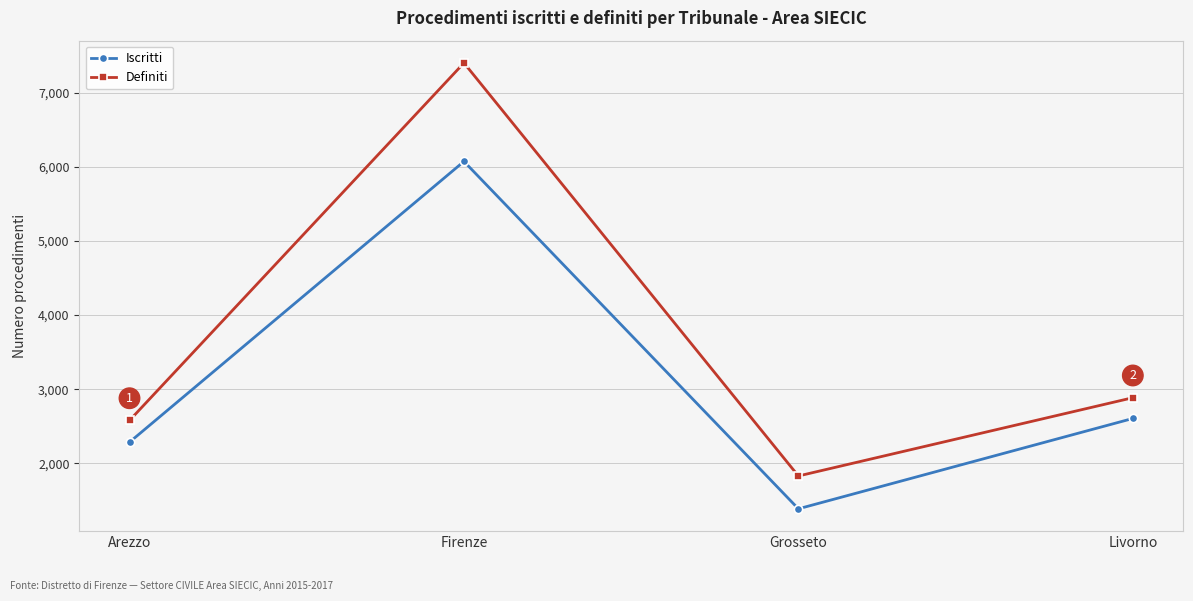

What is the maximum value for Iscritti?

6073